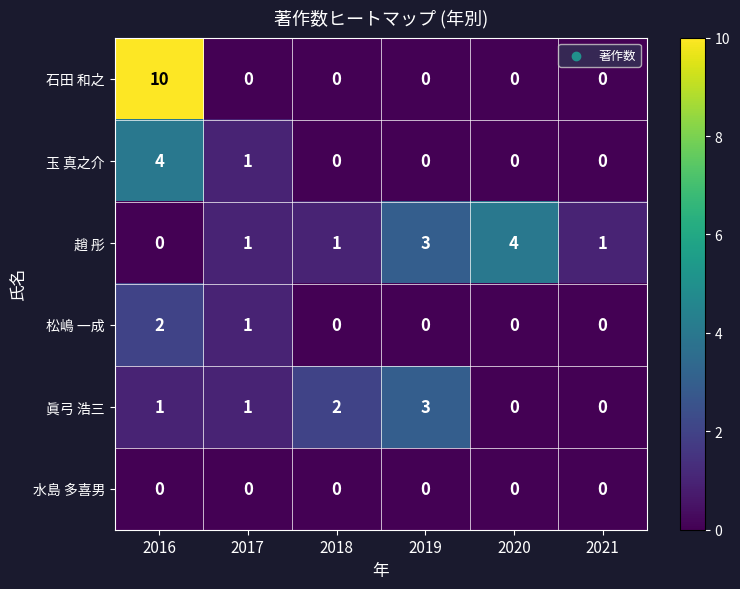

Between 2019 and 2021, which series saw the biggest shift?

眞弓 浩三